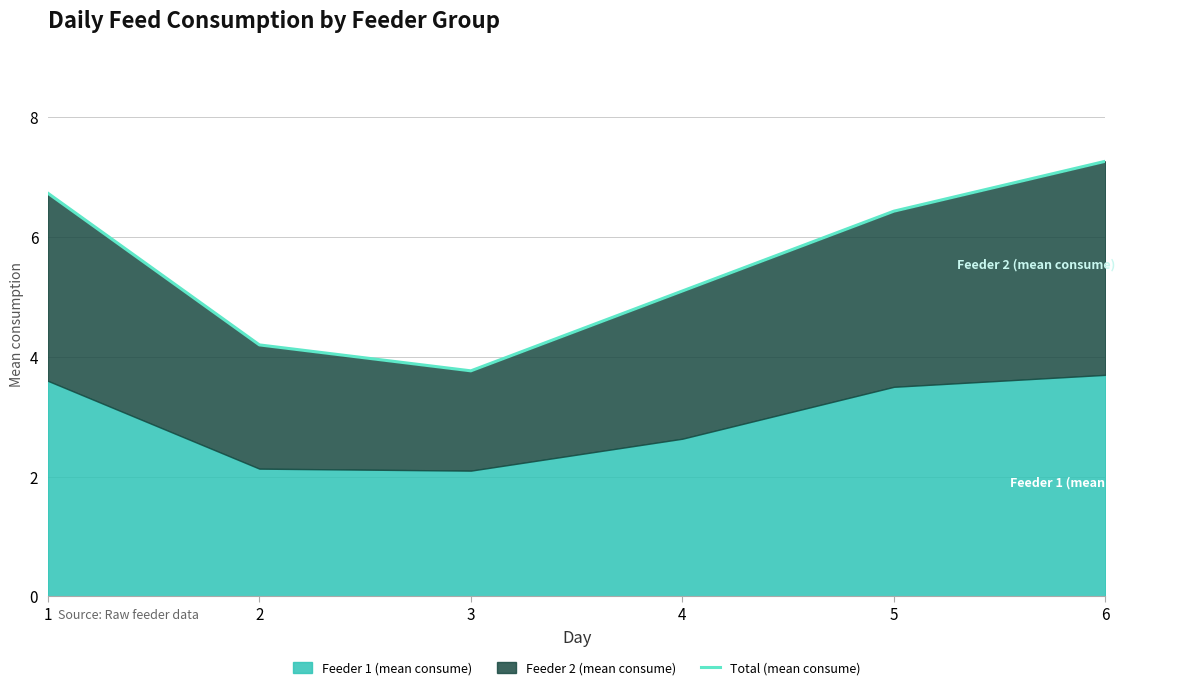

Reading left to right, transcribe all the data shown in this chart.

6.7	4.2	3.8	5.1	6.4	7.3